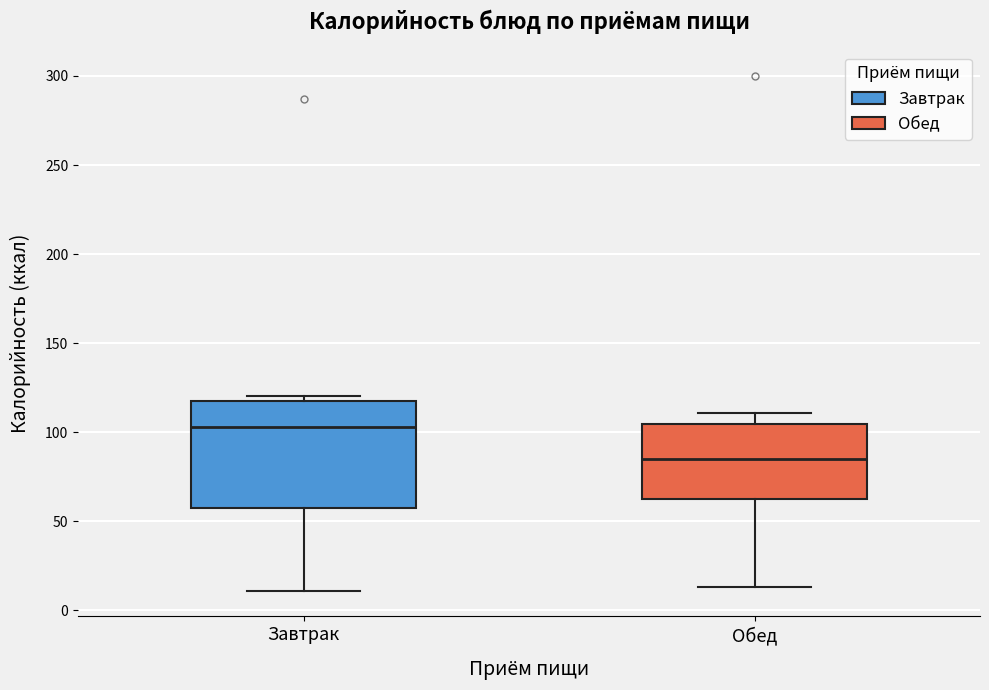

Reading left to right, read every box against the y-axis: the position of its median line, the range the box covers, and the ends of its whiskers. The values are not printed on the chart, so give them approximately, as read against the axis.

Завтрак: median 105, box 60 to 115, whiskers 10 to 120
Обед: median 85, box 60 to 105, whiskers 15 to 110